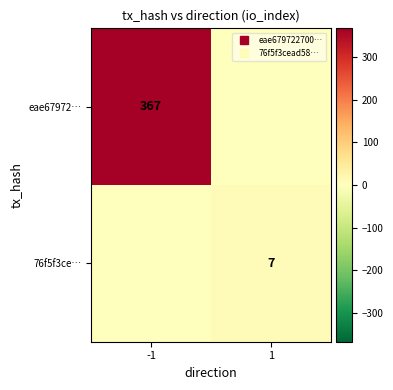

What is the sum of all eae67972… values?

367